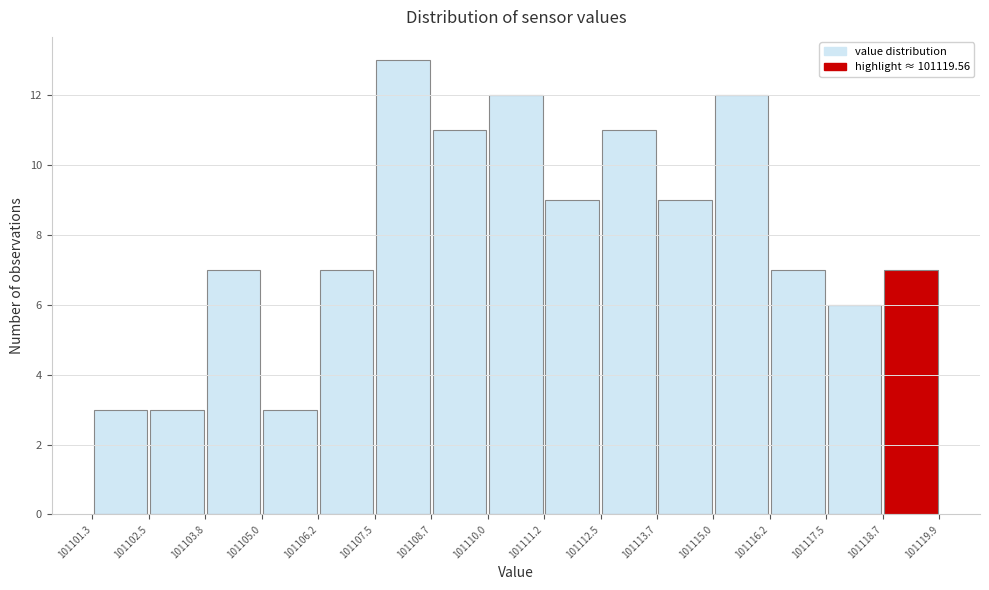

Which range on the x-axis has the tallest bar?

101107.5 to 101108.7